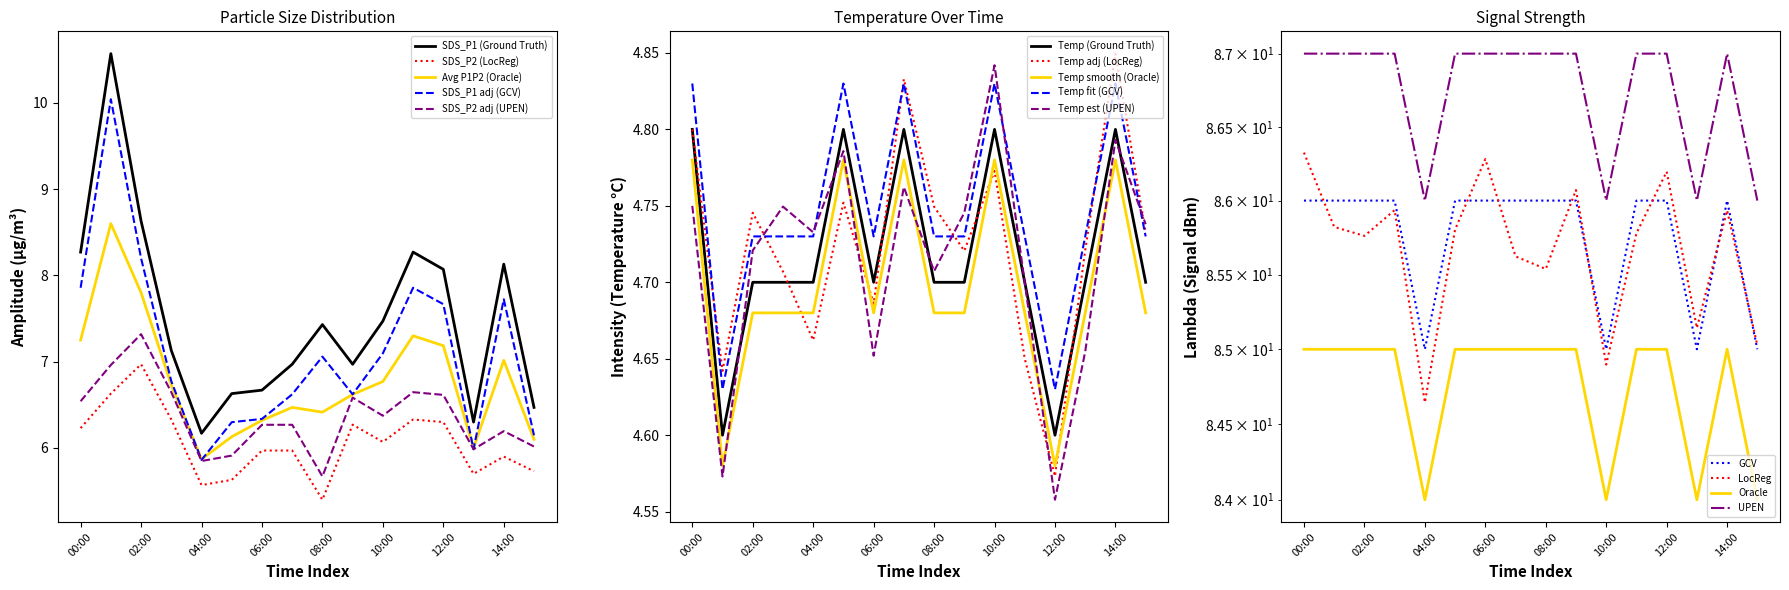

True or false: SDS_P2 has a value of 2.9 at 13:00.

False